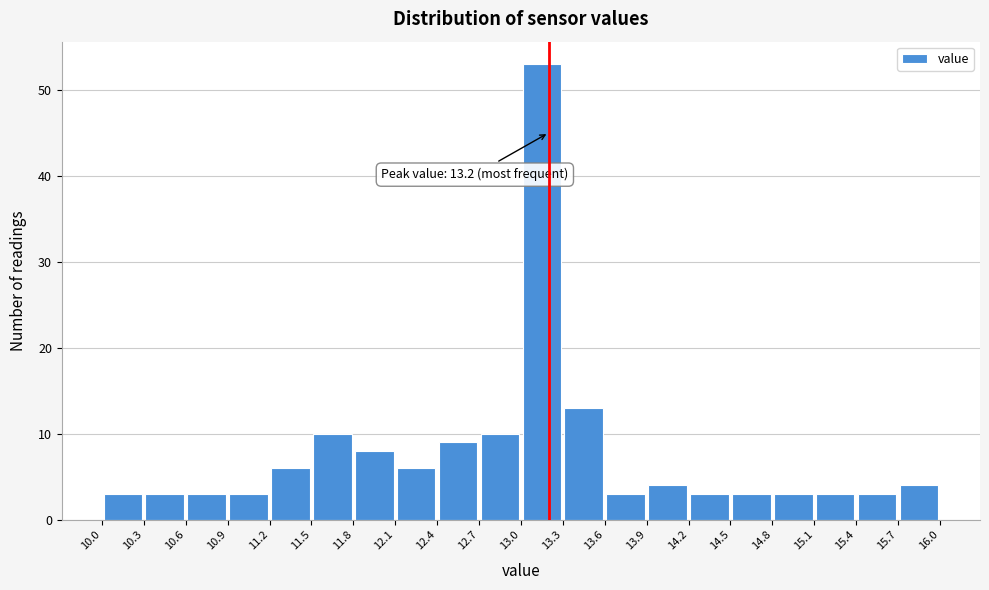

Over which range of the x-axis is the bar tallest?

13.0 to 13.3